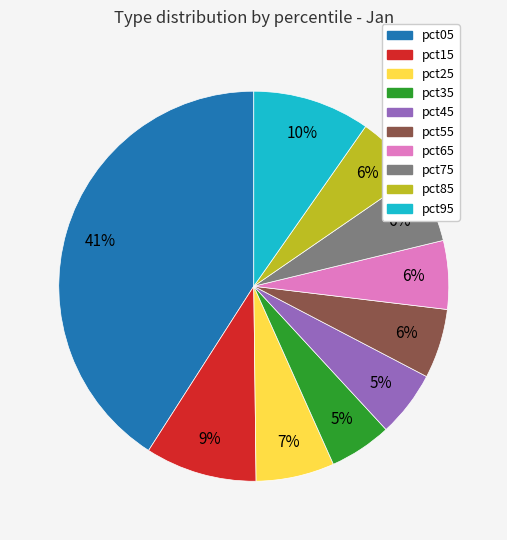

The pct25 slice represents 1% of the pie. True or false?

False